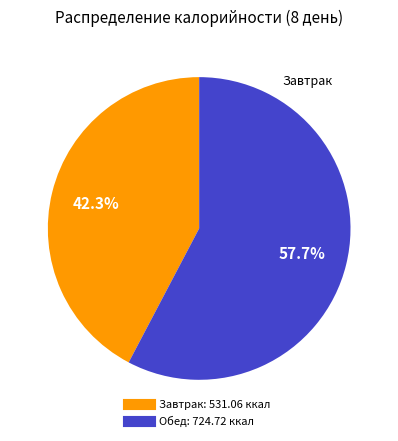

Does any single category account for the majority?

Yes